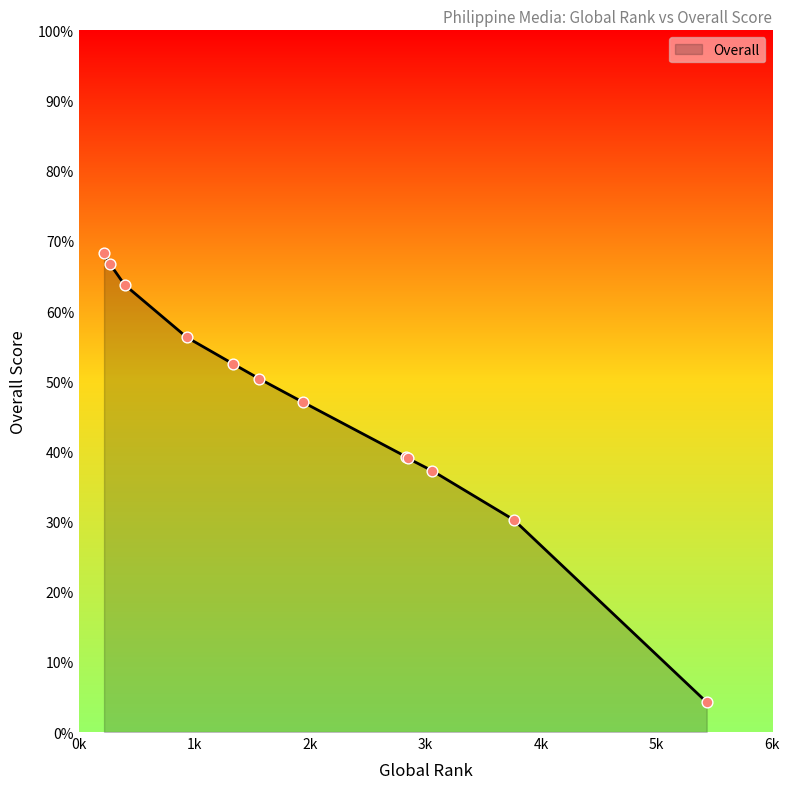

What is the difference between the maximum and minimum values?

64.0